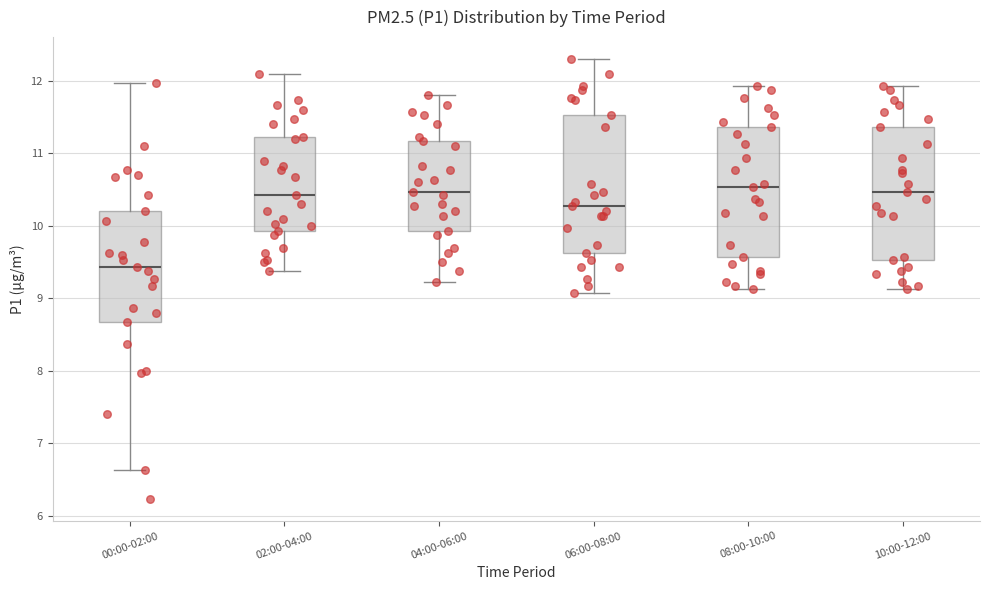

Where does the median line of the box for 06:00-08:00 sit on the y-axis? The values are not printed on the chart, so give them approximately, as read against the axis.

10.3